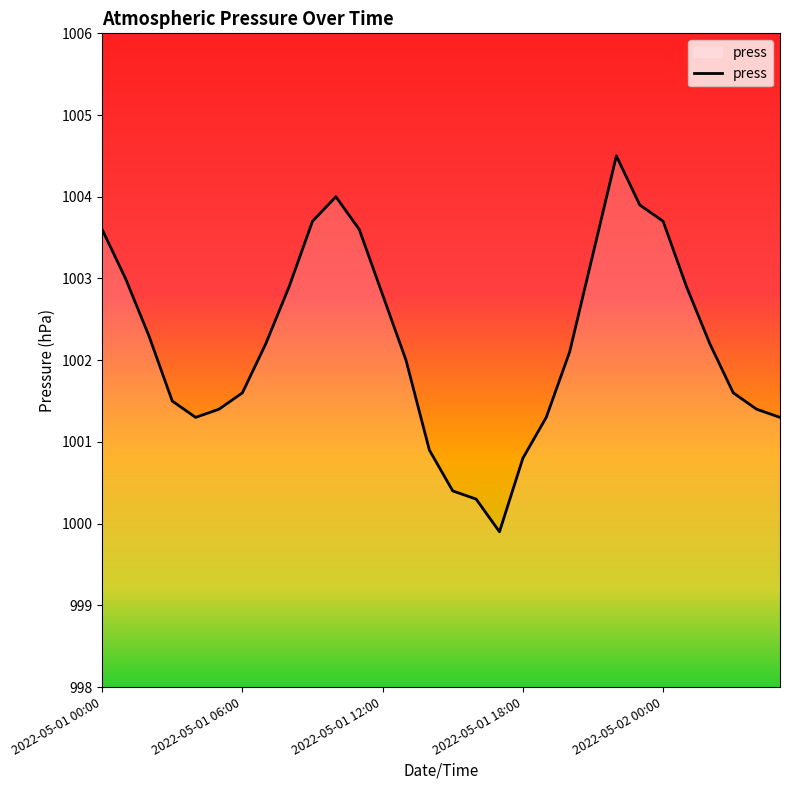

What is the maximum value shown in the chart?

1004.5